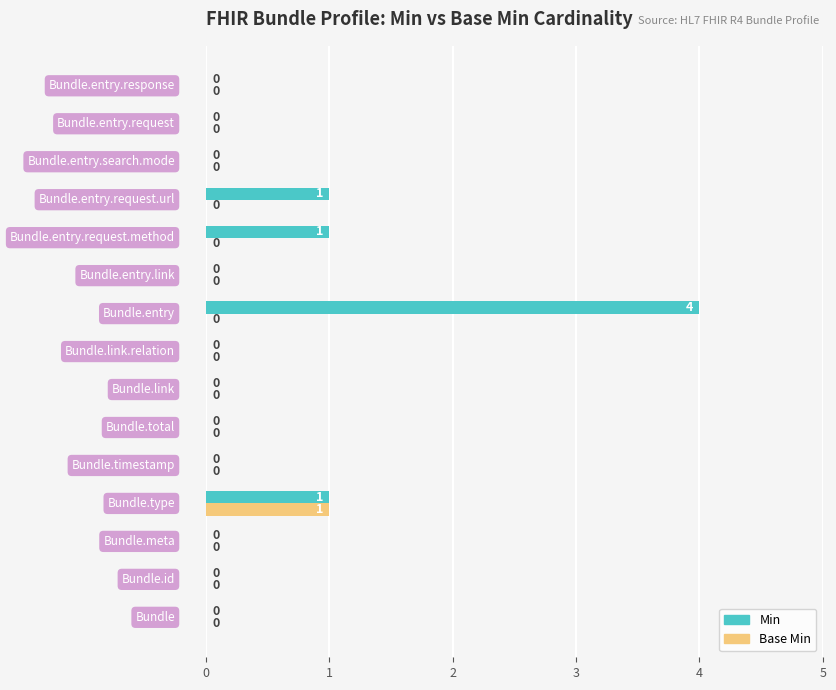

What is the greatest value displayed?

4